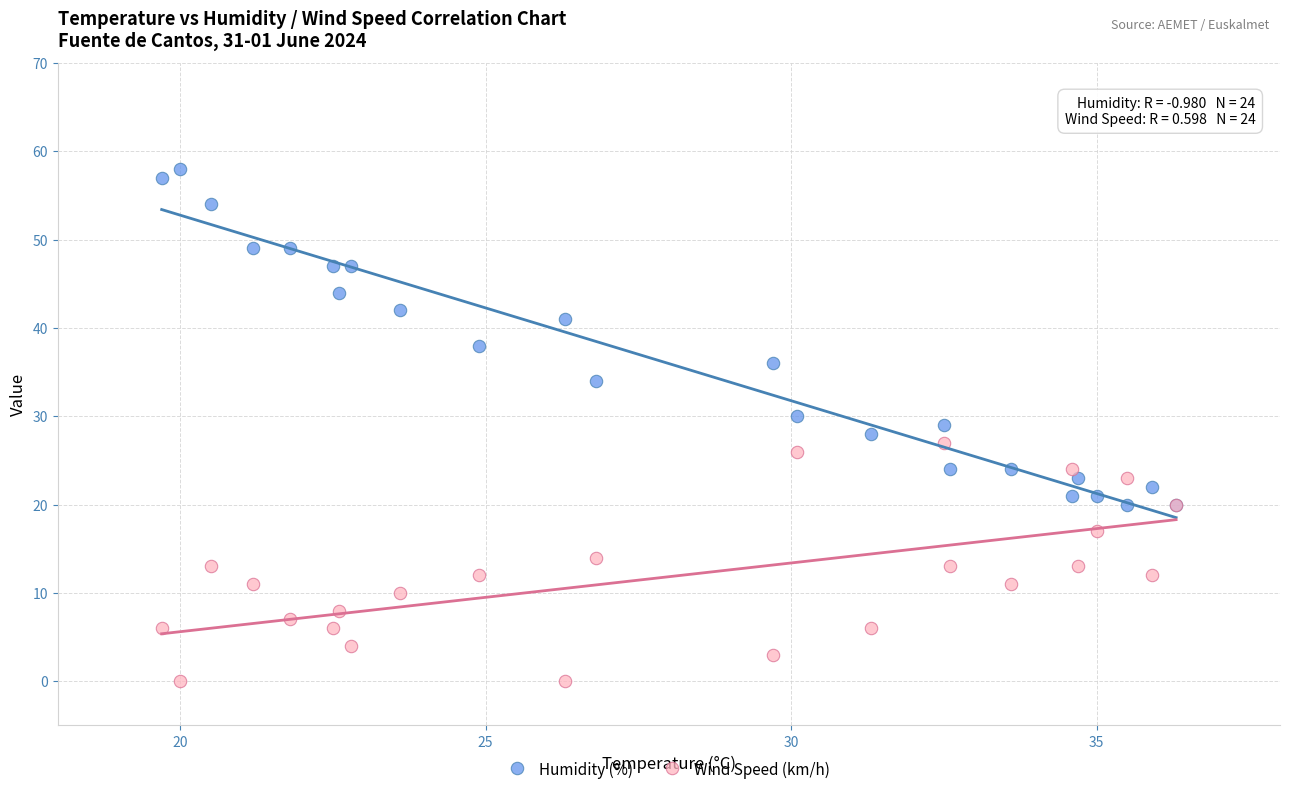

In the Humidity (%) series, what Y value is closest to 39?

38